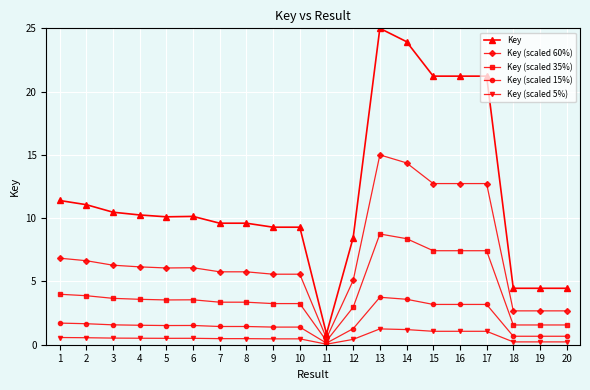

Is it true that Key (scaled 60%) equals 1.8 at 8?

False